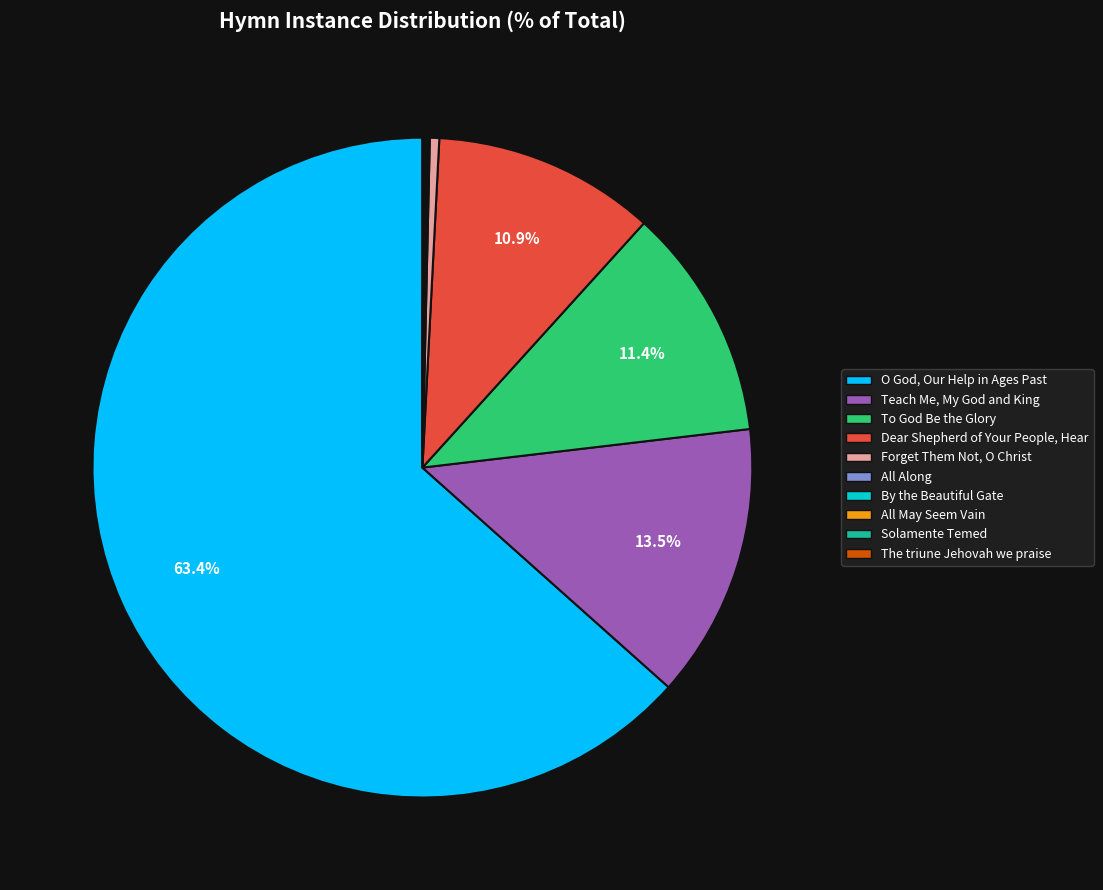

What is the largest slice in the pie chart?

O God, Our Help in Ages Past